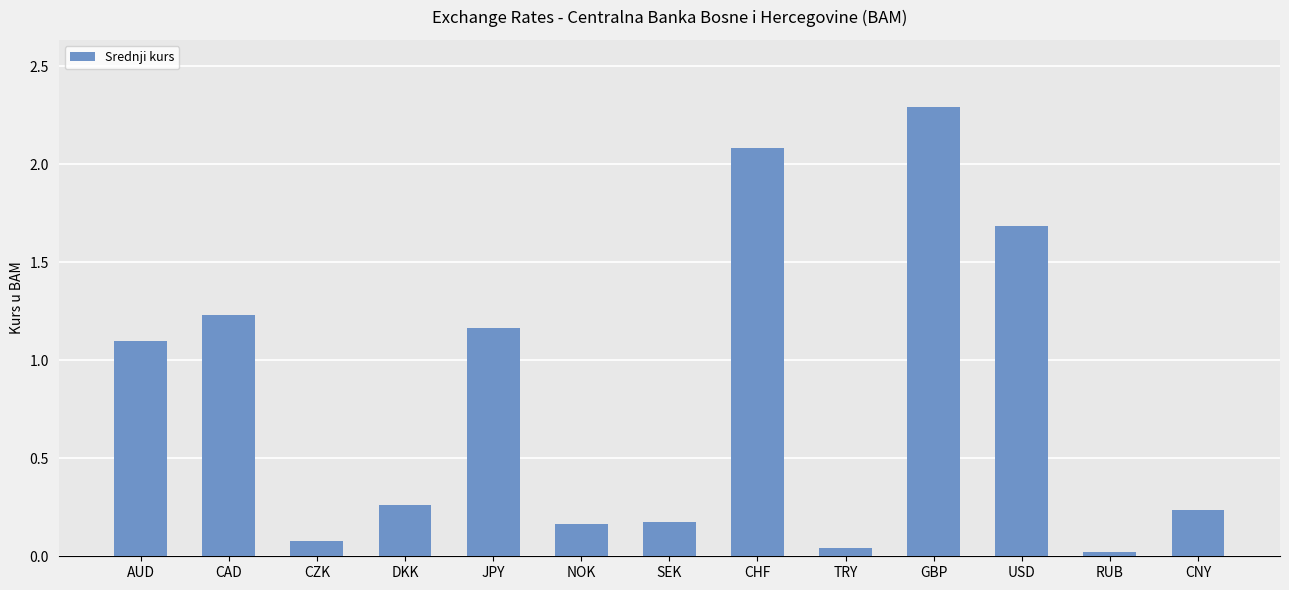

Count the number of categories in the chart.

13